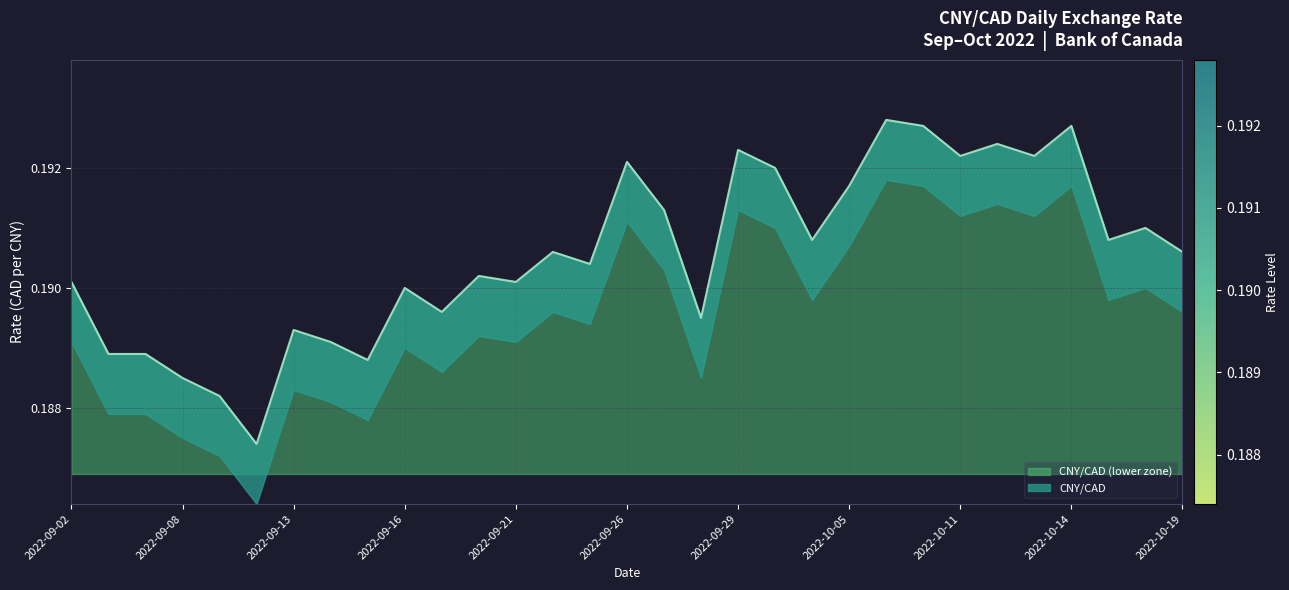

Rank the categories by value from lowest to highest.

2022-09-12, 2022-09-09, 2022-09-08, 2022-09-15, 2022-09-06, 2022-09-07, 2022-09-14, 2022-09-13, 2022-09-28, 2022-09-19, 2022-09-16, 2022-09-02, 2022-09-21, 2022-09-20, 2022-09-23, 2022-09-22, 2022-10-19, 2022-10-04, 2022-10-17, 2022-10-18, 2022-09-27, 2022-10-05, 2022-10-03, 2022-09-26, 2022-10-11, 2022-10-13, 2022-09-29, 2022-10-12, 2022-10-07, 2022-10-14, 2022-10-06